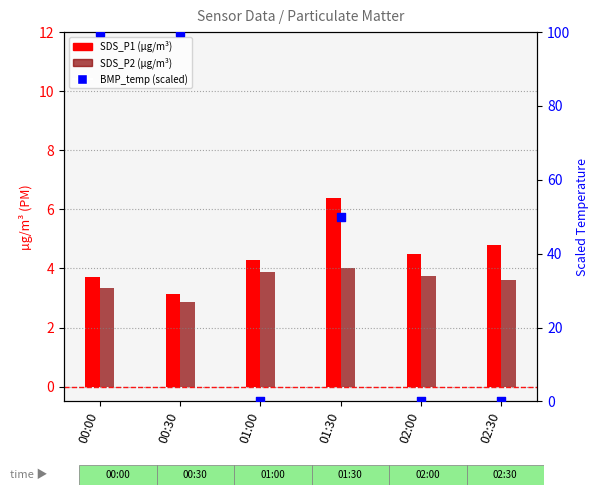

Which series reaches the minimum Y coordinate?

BMP_temperature (scaled)